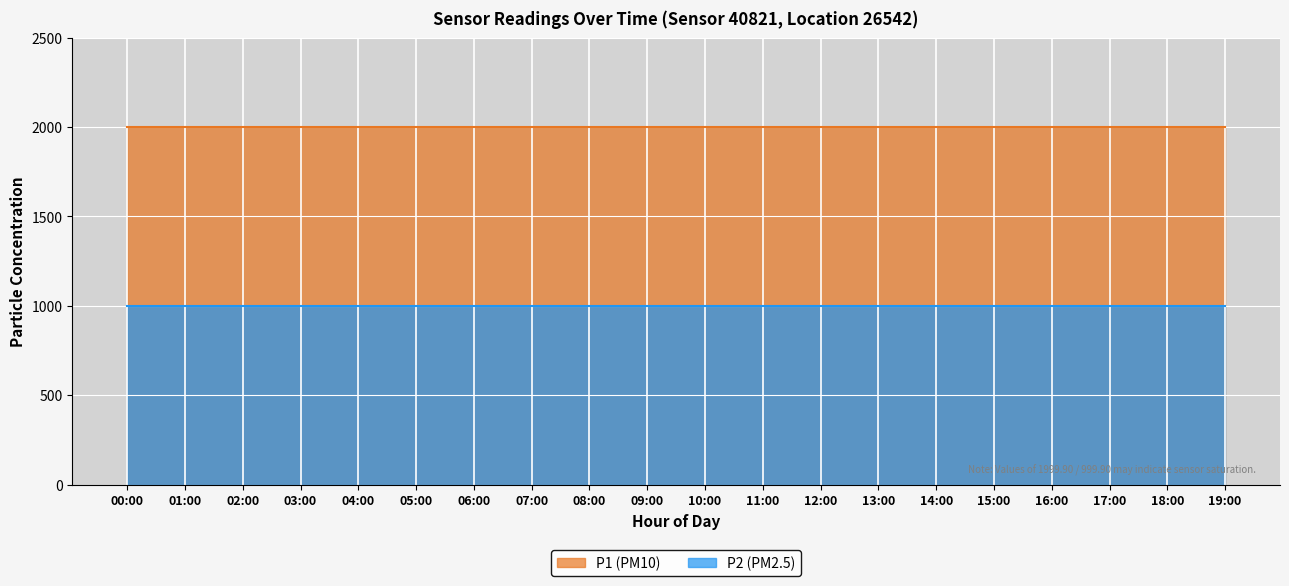

True or false: P2 and P1 intersect in this chart.

False